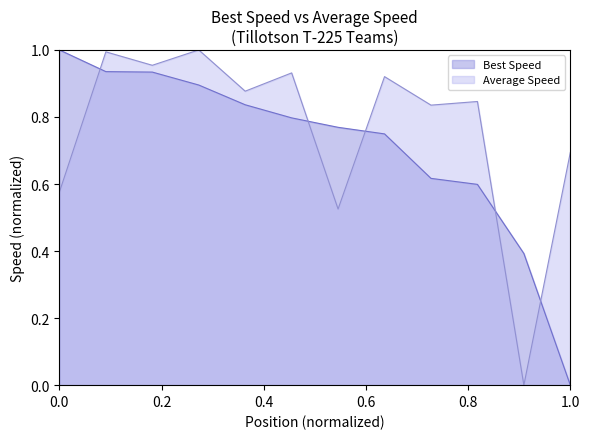

How many intersections are there between Best Speed and Average Speed?

5